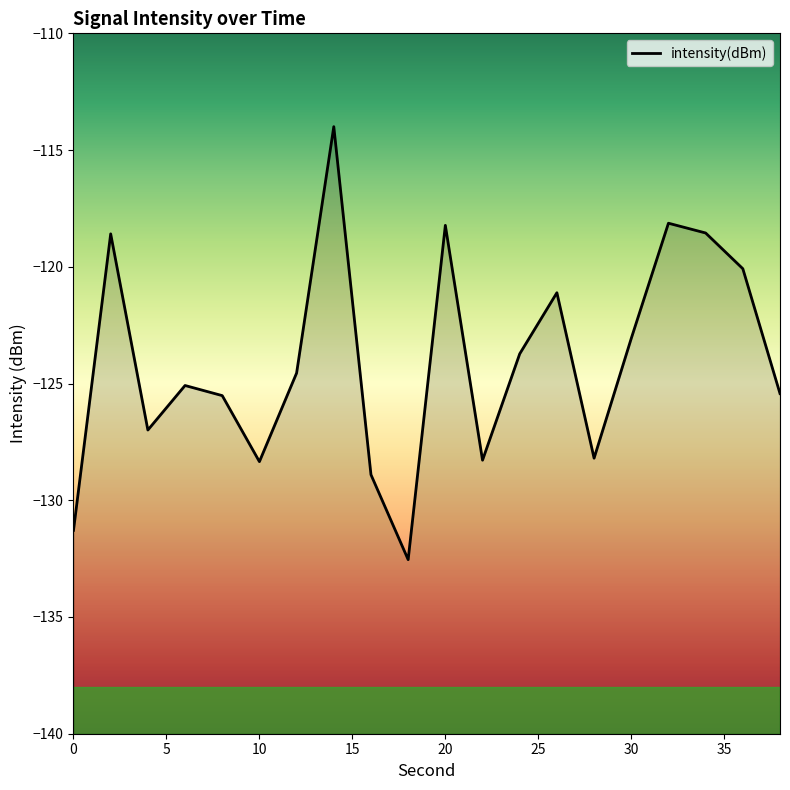

What value does the data have at 2?

-118.6